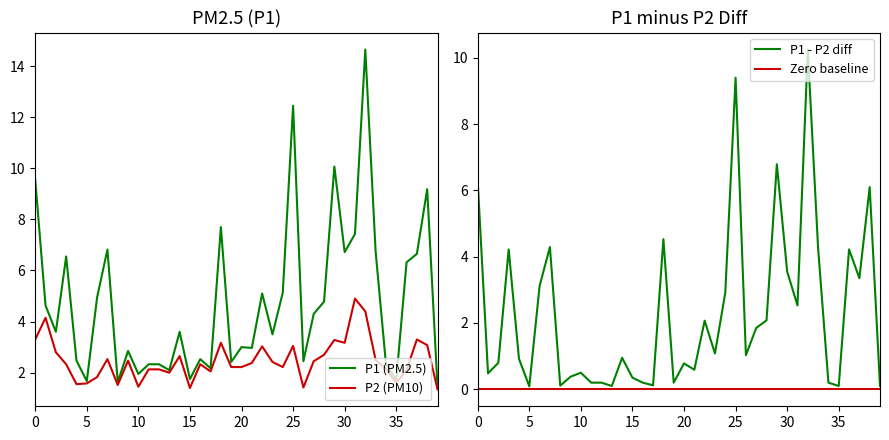

What is the highest value of the P1 (PM2.5) series?

14.7